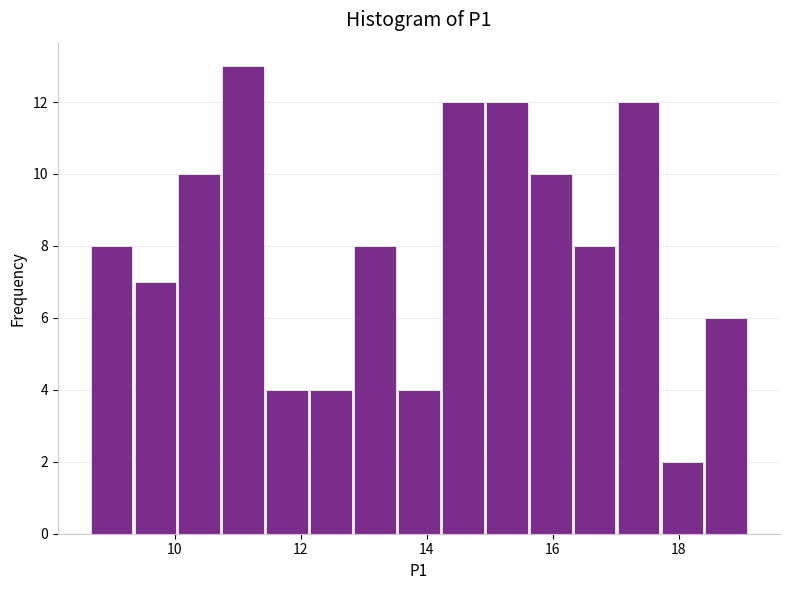

Read against the x-axis, roughly where is the centre of the tallest bar?

11.0